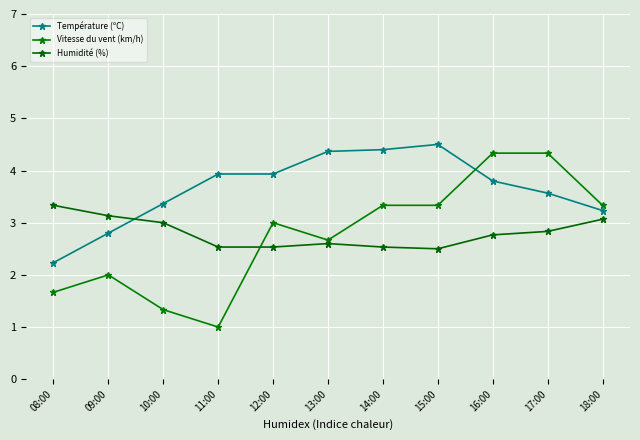

What is the sum of the Humidité (%) values at 08:00 and 14:00?

5.9